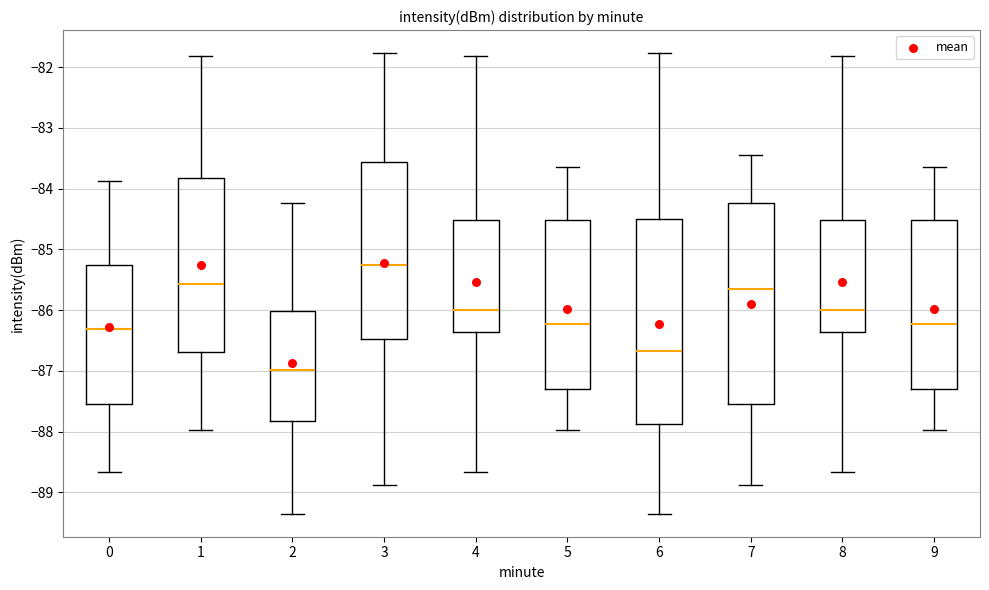

Reading left to right, read every box against the y-axis: the position of its median line, the range the box covers, and the ends of its whiskers. The values are not printed on the chart, so give them approximately, as read against the axis.

0: median -86.3, box -87.5 to -85.3, whiskers -88.7 to -83.9
1: median -85.6, box -86.7 to -83.8, whiskers -88.0 to -81.8
2: median -87.0, box -87.8 to -86.0, whiskers -89.3 to -84.2
3: median -85.3, box -86.5 to -83.6, whiskers -88.9 to -81.8
4: median -86.0, box -86.4 to -84.5, whiskers -88.7 to -81.8
5: median -86.2, box -87.3 to -84.5, whiskers -88.0 to -83.6
6: median -86.7, box -87.9 to -84.5, whiskers -89.3 to -81.8
7: median -85.7, box -87.5 to -84.2, whiskers -88.9 to -83.4
8: median -86.0, box -86.4 to -84.5, whiskers -88.7 to -81.8
9: median -86.2, box -87.3 to -84.5, whiskers -88.0 to -83.6